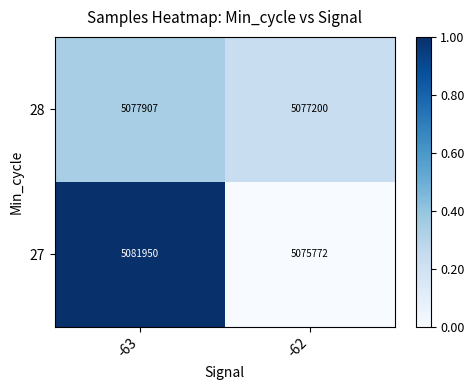

What is the difference between the 27 values at -63 and -62?

6178